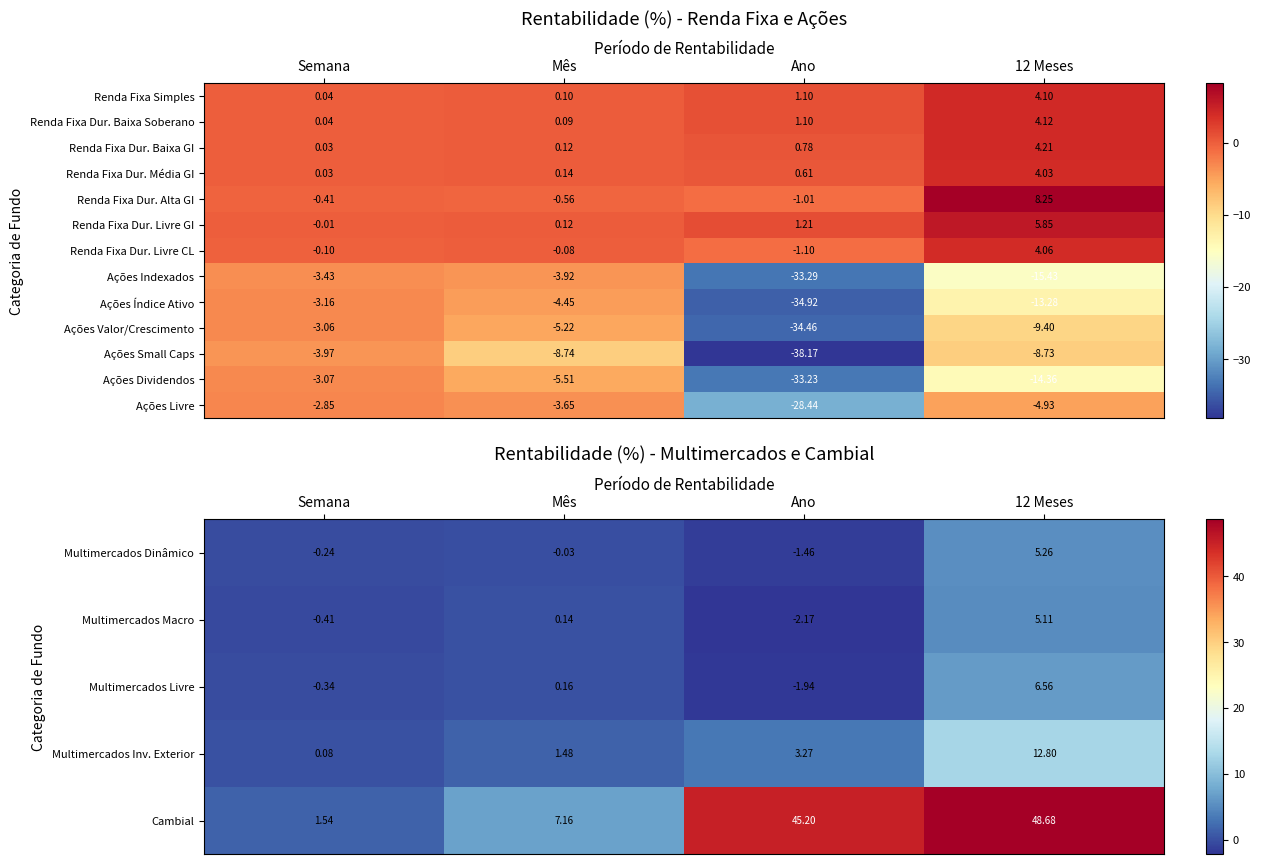

The value of Ações Dividendos at Semana is -1.5. True or false?

False